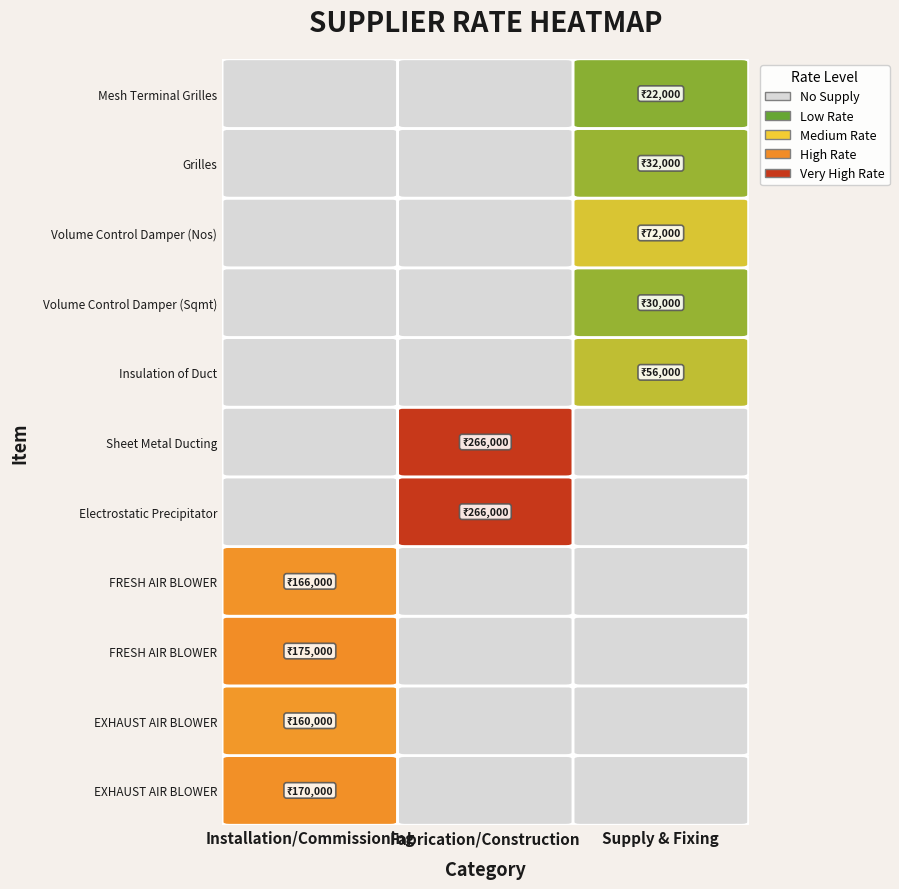

Which series has the largest range (max minus min)?

Electrostatic Precipitator (93441)